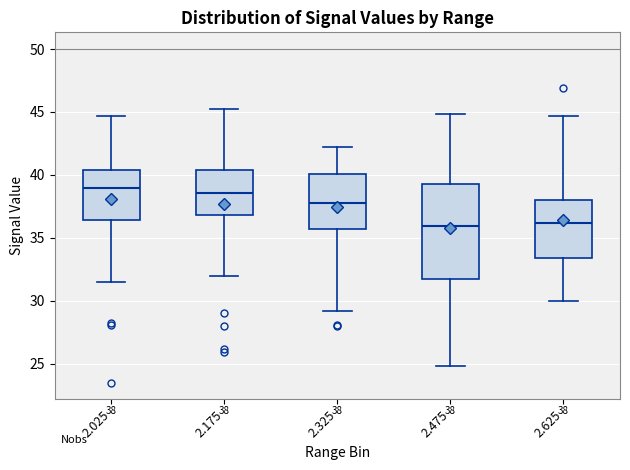

Comparing the boxes themselves (not the whiskers), which one is the tallest?

2.475